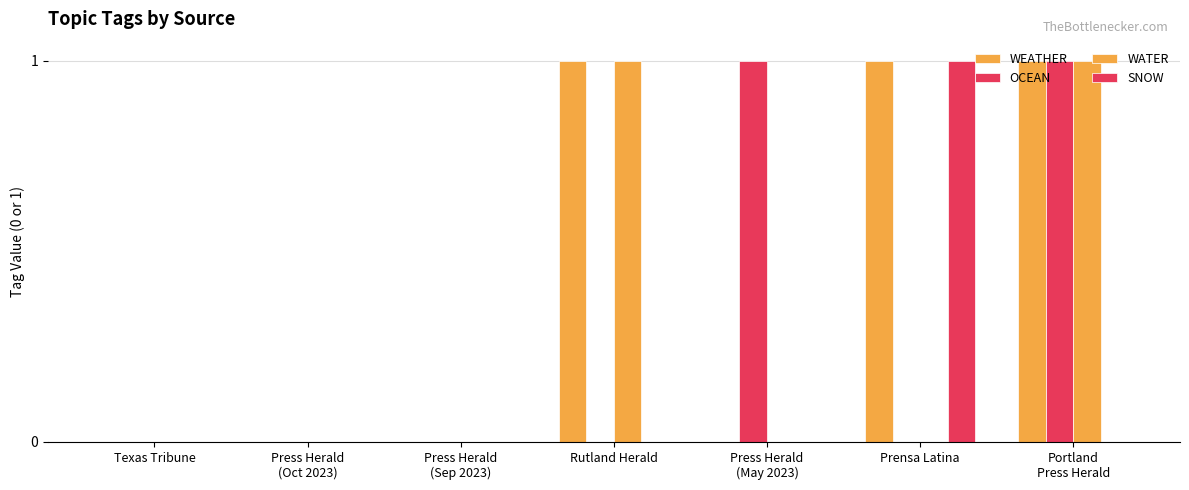

Count the number of categories in the chart.

7